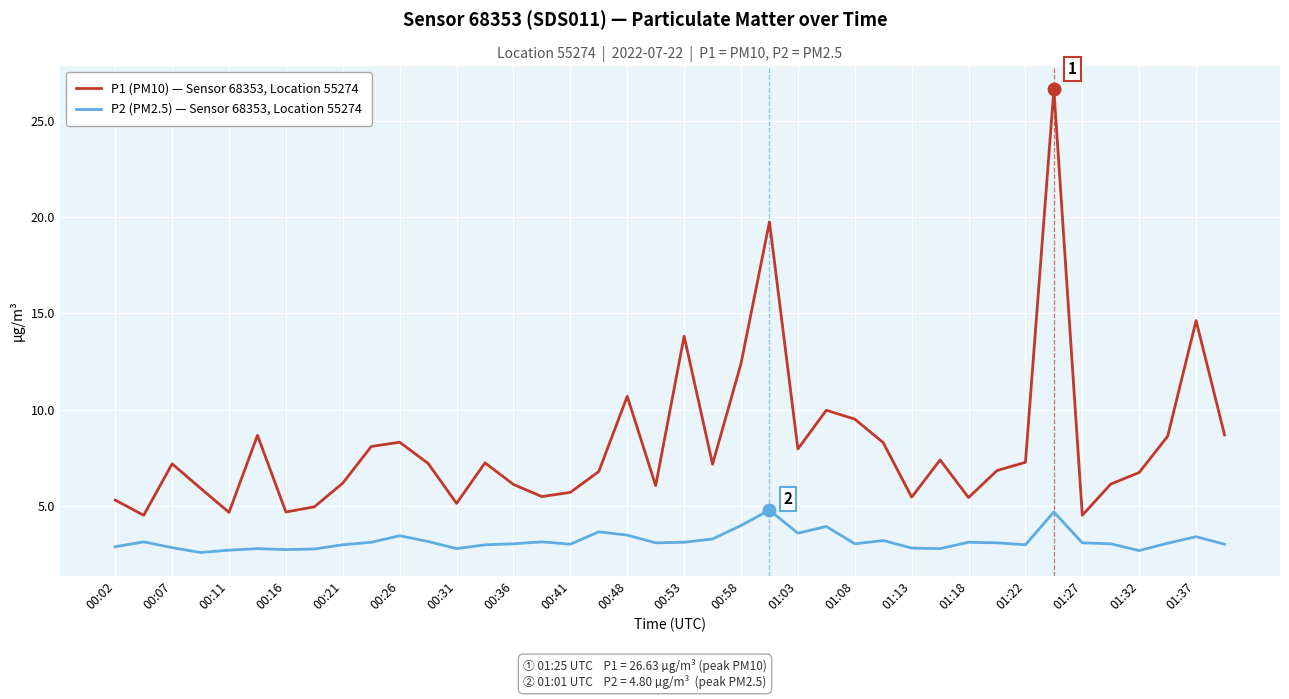

True or false: P1 (PM10) — Sensor 68353, Location 55274 and P2 (PM2.5) — Sensor 68353, Location 55274 intersect in this chart.

False